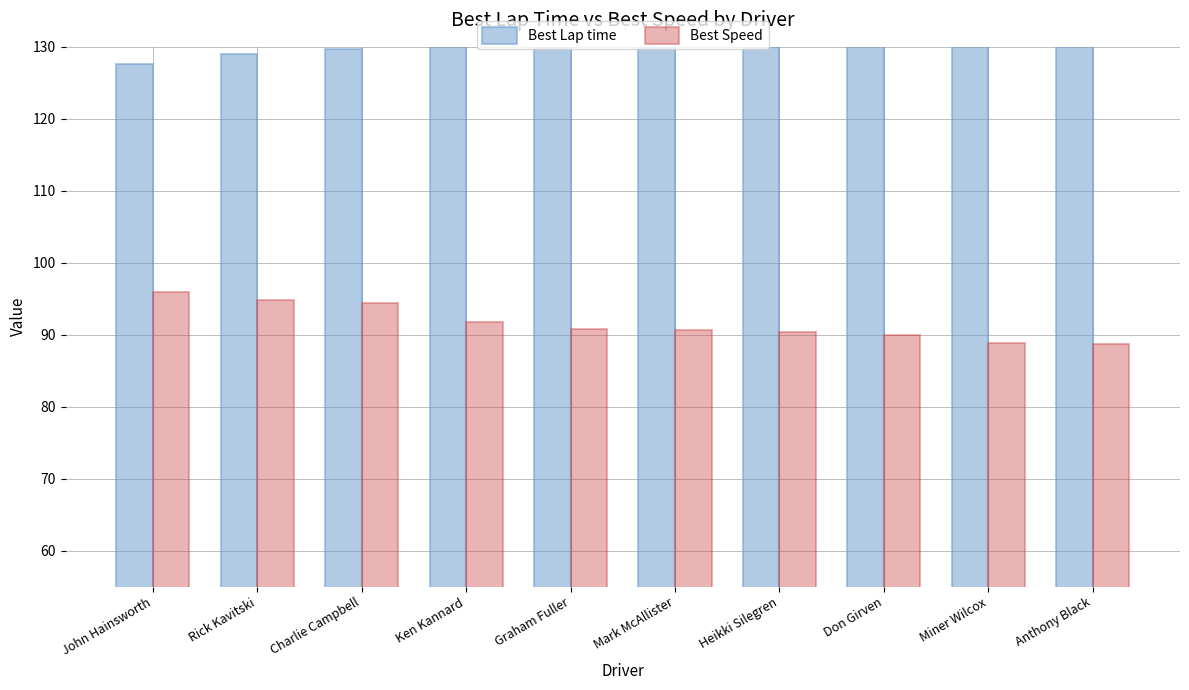

Reading left to right, what are all the values shown in this chart?

Best Lap time: John Hainsworth=127.6	Rick Kavitski=129.1	Charlie Campbell=129.7	Ken Kannard=133.5	Graham Fuller=134.8	Mark McAllister=135.1	Heikki Silegren=135.5	Don Girven=136.0	Miner Wilcox=137.7	Anthony Black=138.0
Best Speed: John Hainsworth=95.9	Rick Kavitski=94.8	Charlie Campbell=94.4	Ken Kannard=91.7	Graham Fuller=90.8	Mark McAllister=90.6	Heikki Silegren=90.3	Don Girven=90.0	Miner Wilcox=88.9	Anthony Black=88.7